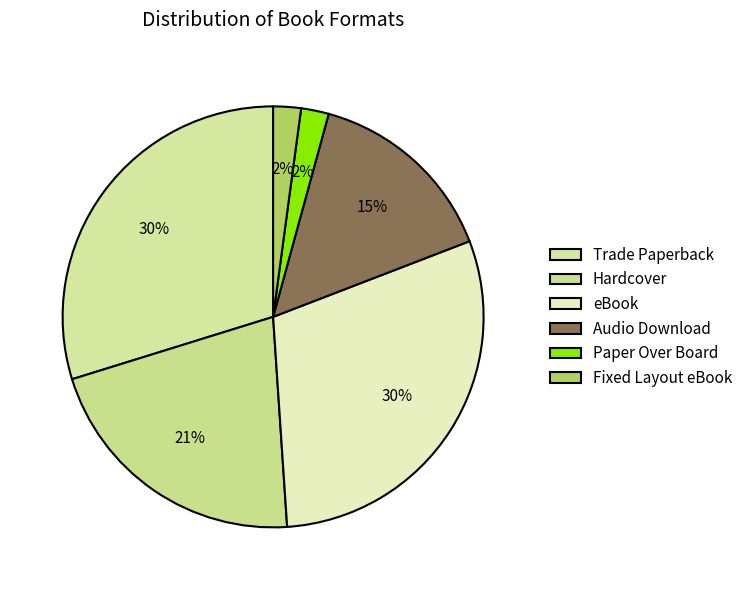

Is Hardcover the majority of the pie?

No